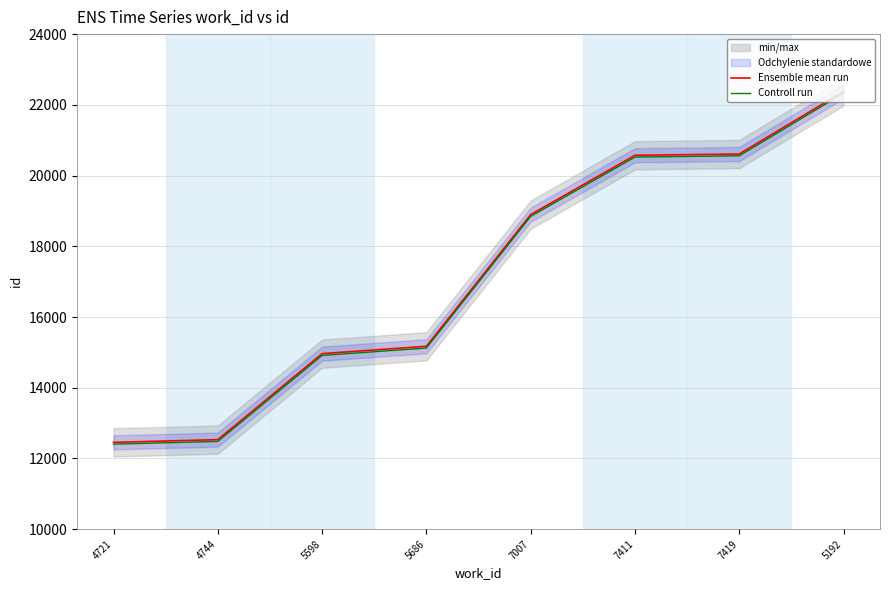

True or false: Controll run has more than 1 interior local peaks.

False